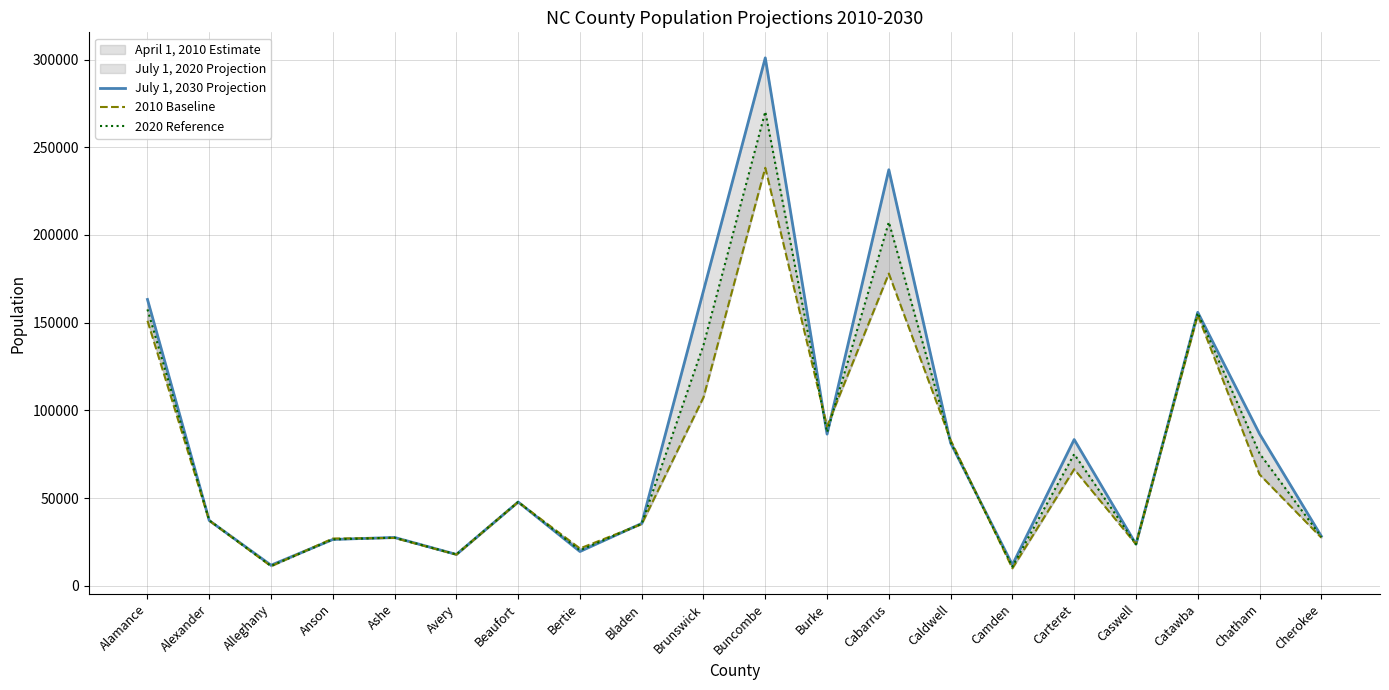

What is the maximum value for 2020 Reference?

270335